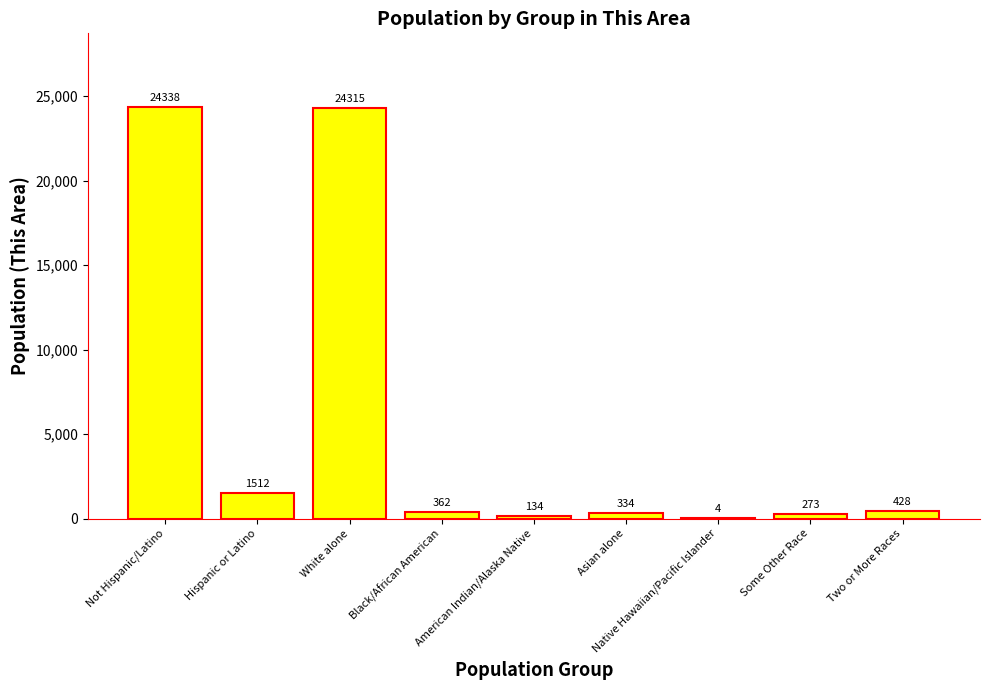

Reading left to right, what are all the values shown in this chart?

24338	1512	24315	362	134	334	4	273	428